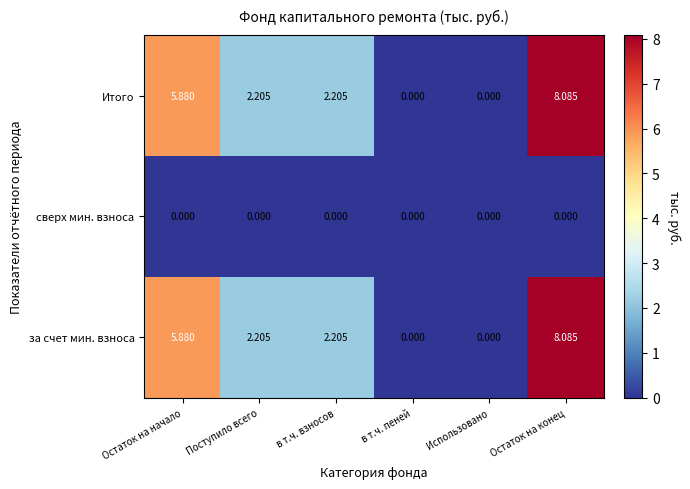

How many values in the за счет мин. взноса series are below 2?

2